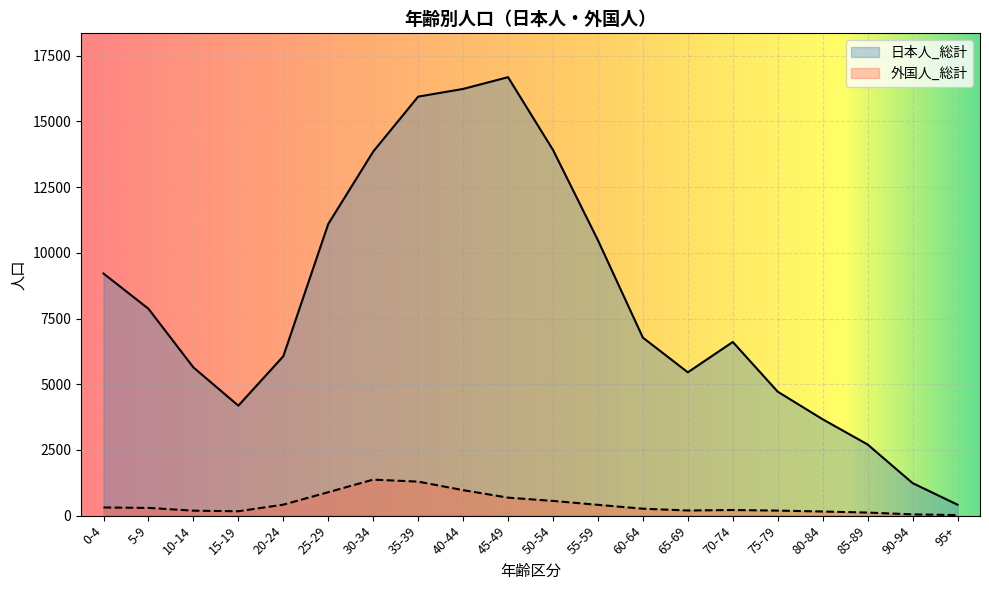

True or false: 外国人_総計 and 日本人_総計 intersect in this chart.

False